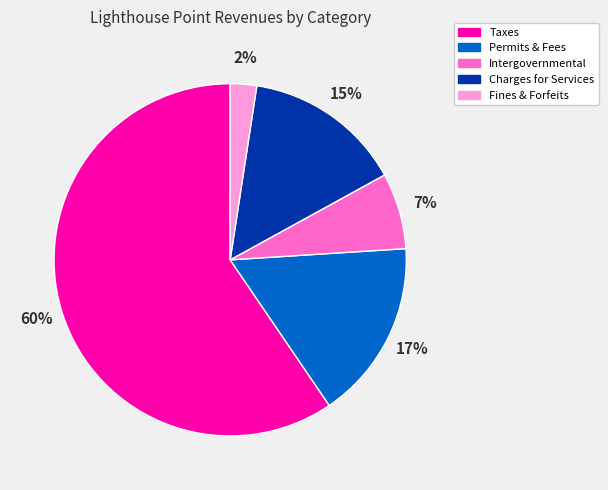

Count the number of slices in the pie.

5